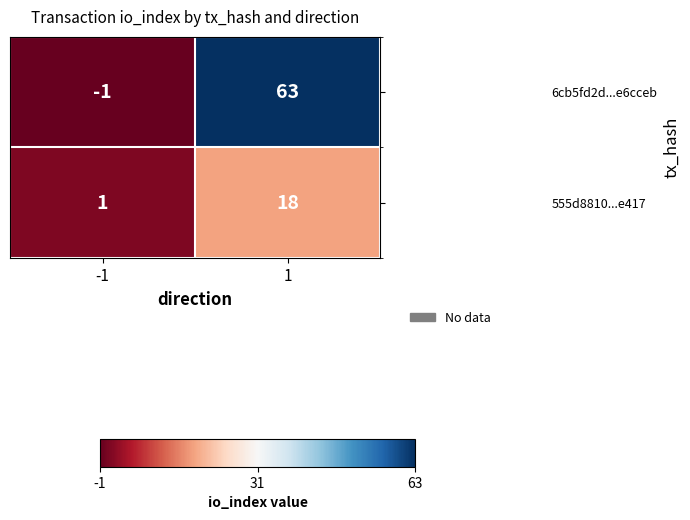

Which series has the largest total across all categories?

6cb5fd2d...e6cceb